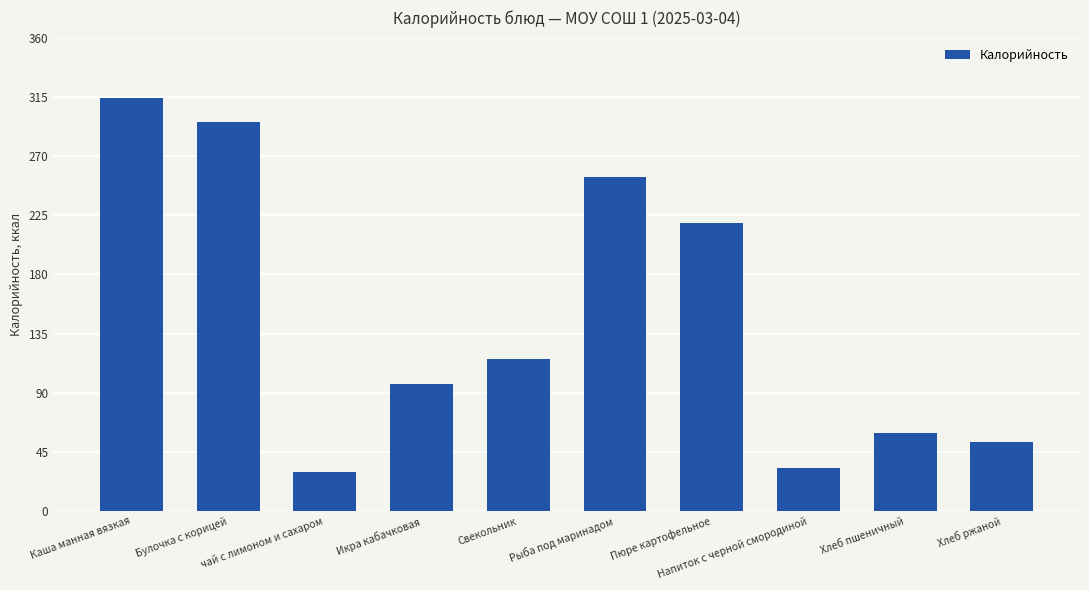

What is the sum of the values at Свекольник and Рыба под маринадом?

369.4